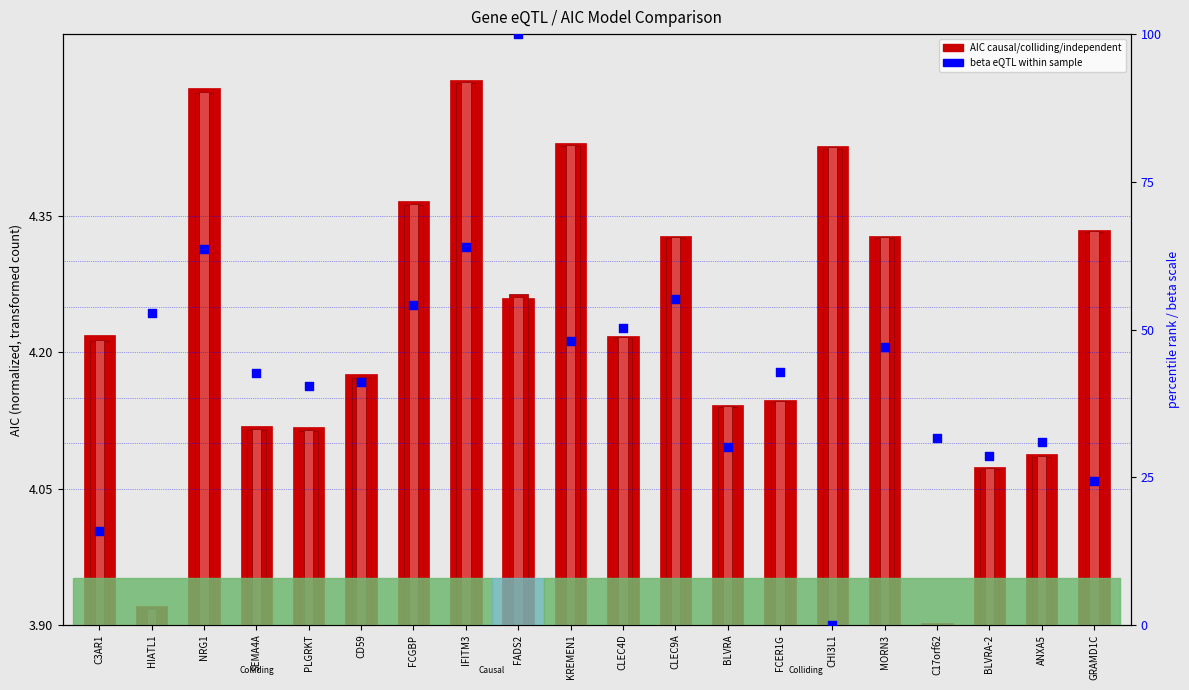

Which series has the largest Y range (max minus min)?

beta eQTL (percentile rank within sample)